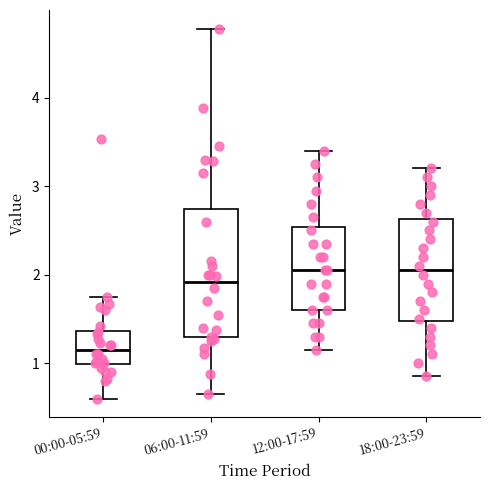

Where is the upper edge of the box for 12:00-17:59 on the y-axis? The values are not printed on the chart, so give them approximately, as read against the axis.

2.5